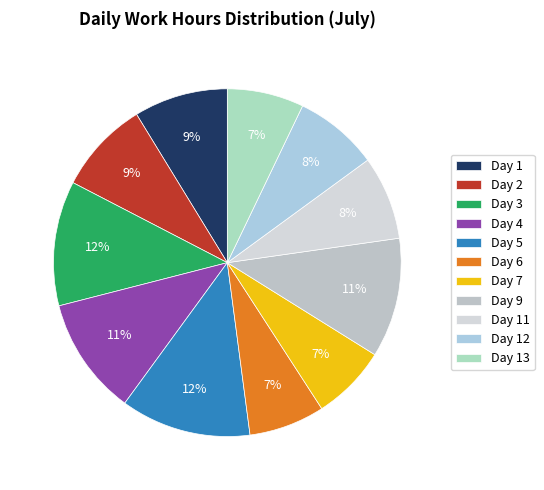

Count the number of slices in the pie.

11